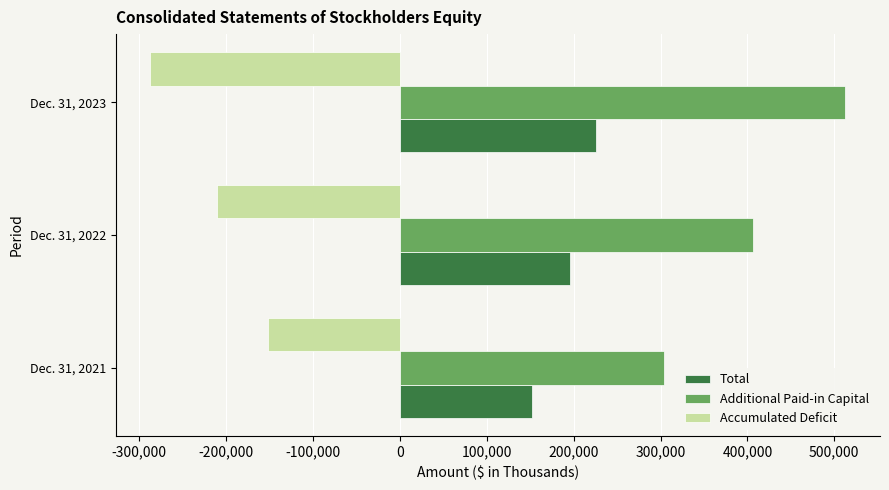

Which series has the largest total across all categories?

Additional Paid-in Capital